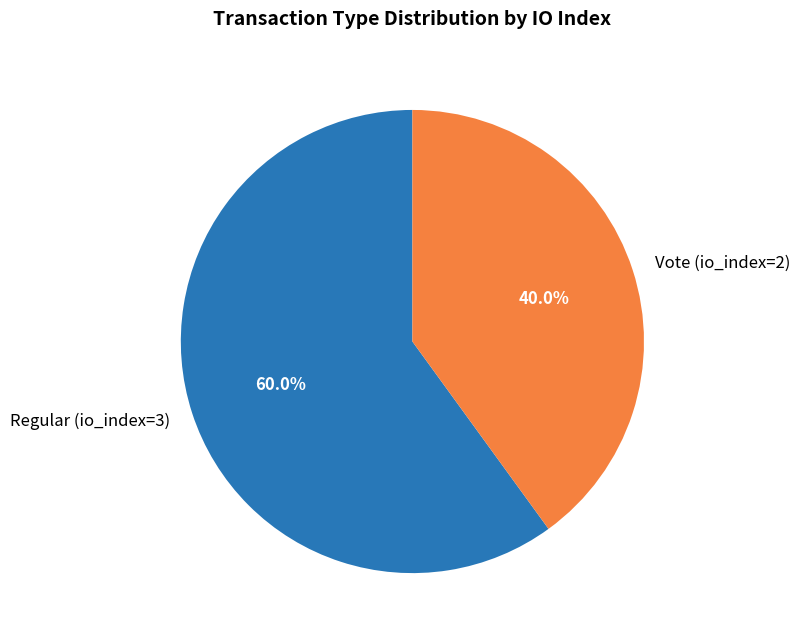

Rank the categories by value from highest to lowest.

Regular (io_index=3), Vote (io_index=2)